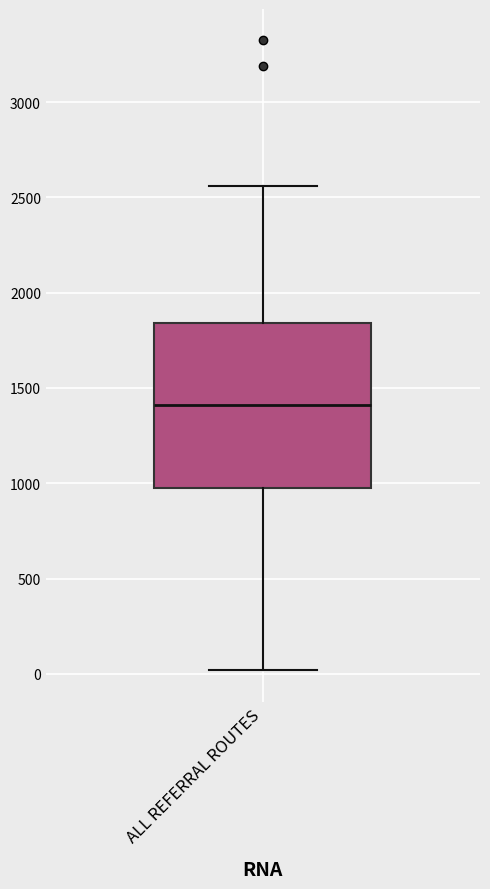

Read this box plot against the y-axis: the position of the median line, the range covered by the box, and the ends of both whiskers. The values are not printed on the chart, so give them approximately, as read against the axis.

median 1400, box 1000 to 1850, whiskers 0 to 2550